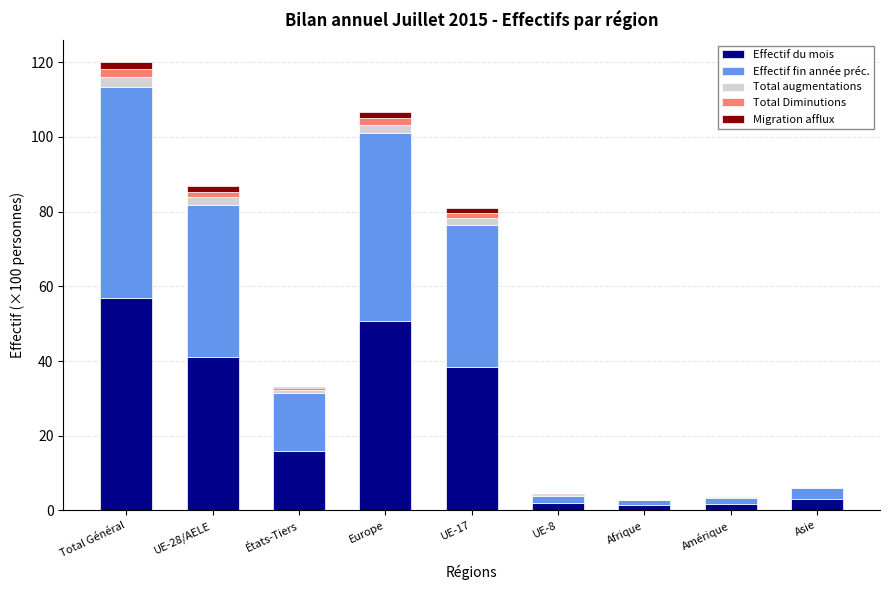

At which label is Effectif du mois closest to 29?

UE-17